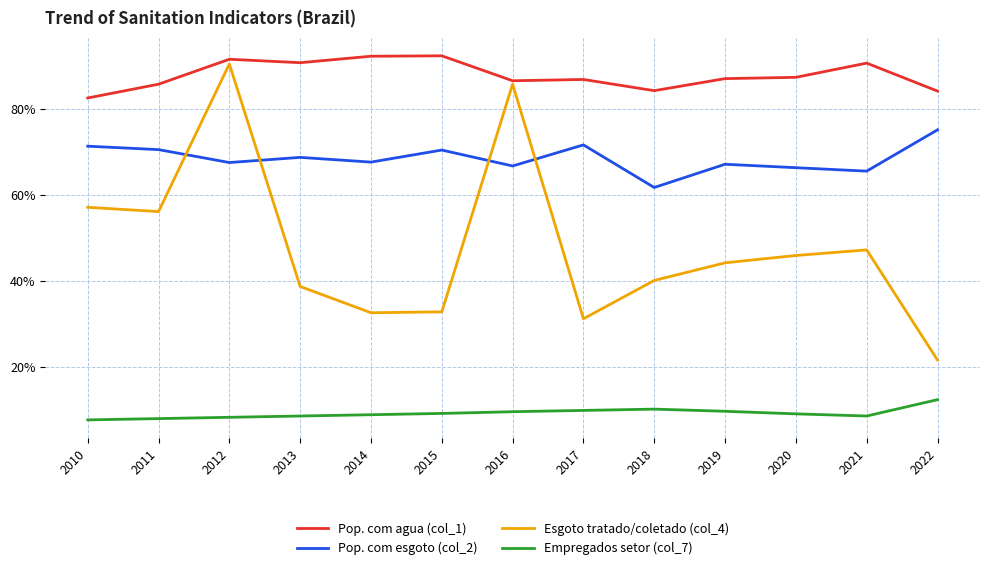

What is the value of the Esgoto tratado/coletado (col_4) point at the 4th from the left?

0.4